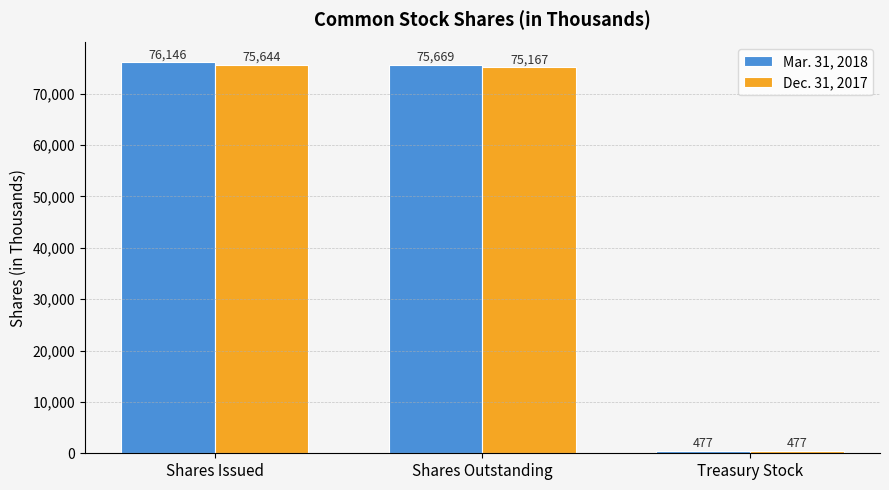

Where is Mar. 31, 2018 nearest to the value 38311?

Shares Outstanding